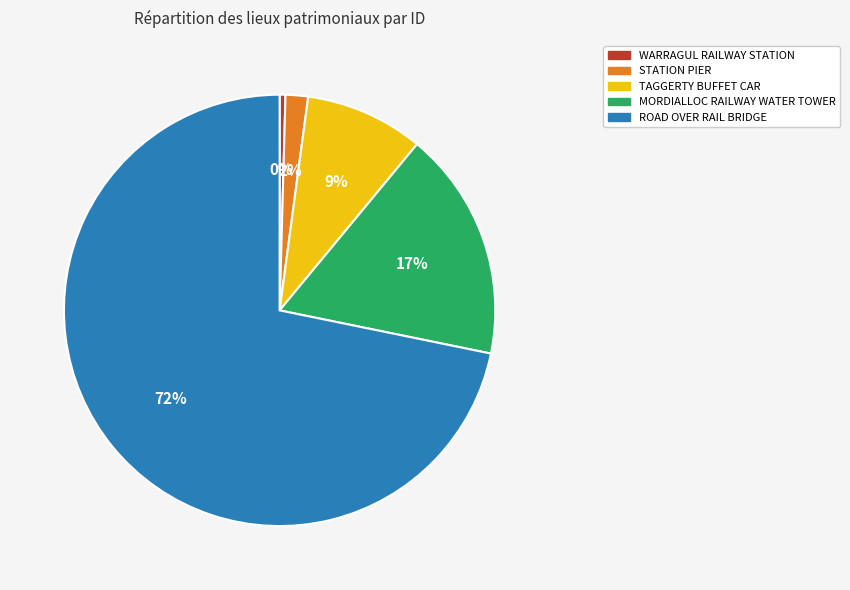

True or false: MORDIALLOC RAILWAY WATER TOWER accounts for 7% of the total.

False